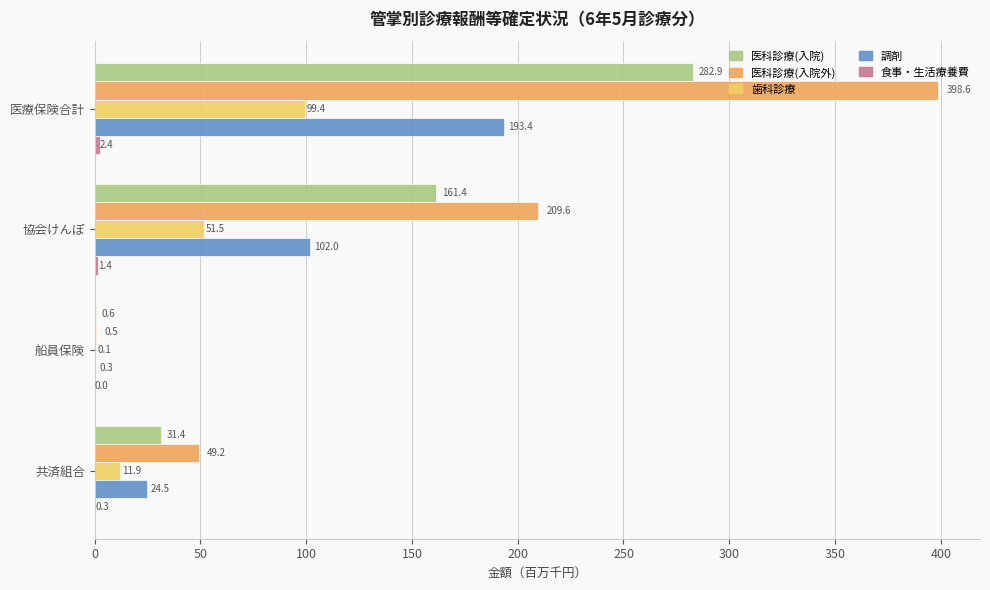

What is the sum of all 調剤 values?

320.2